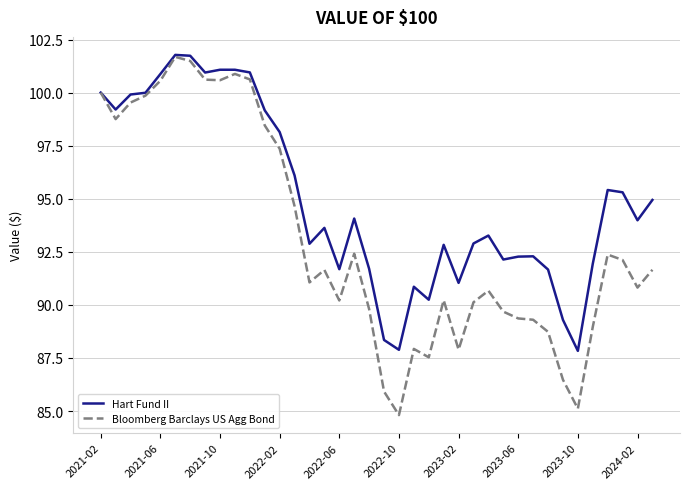

What is the highest value of the Bloomberg Barclays US Agg Bond series?

101.7